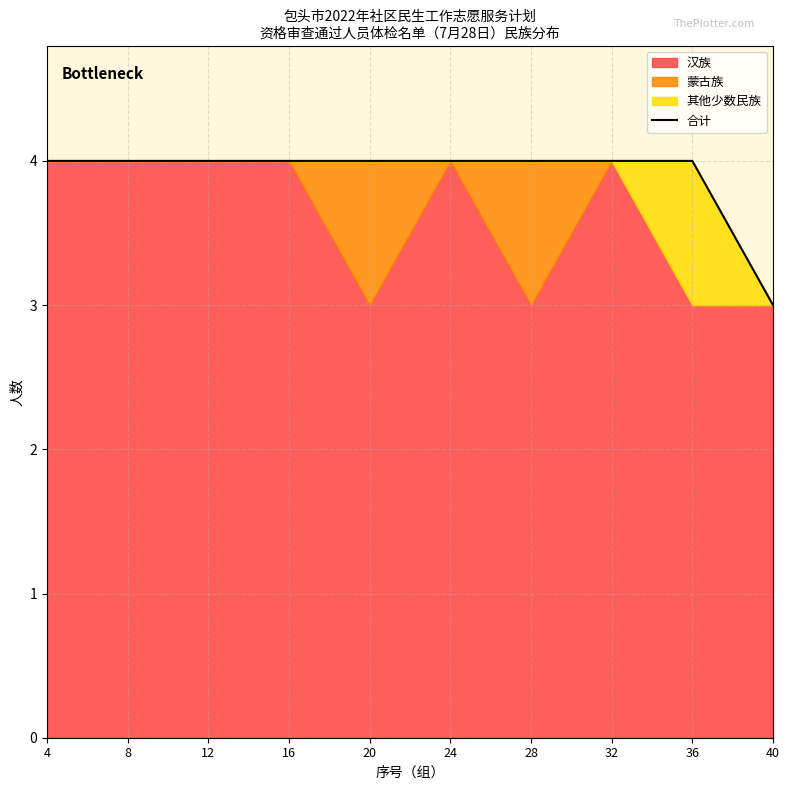

Does the chart display data point markers on the line(s)?

No